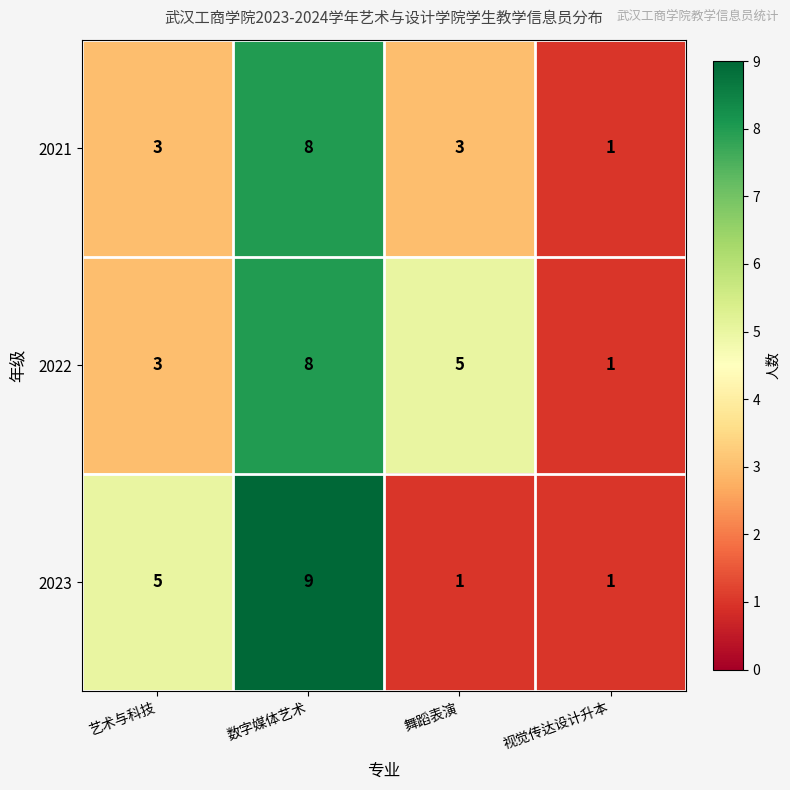

Where does the 2022 series first go above 5?

数字媒体艺术